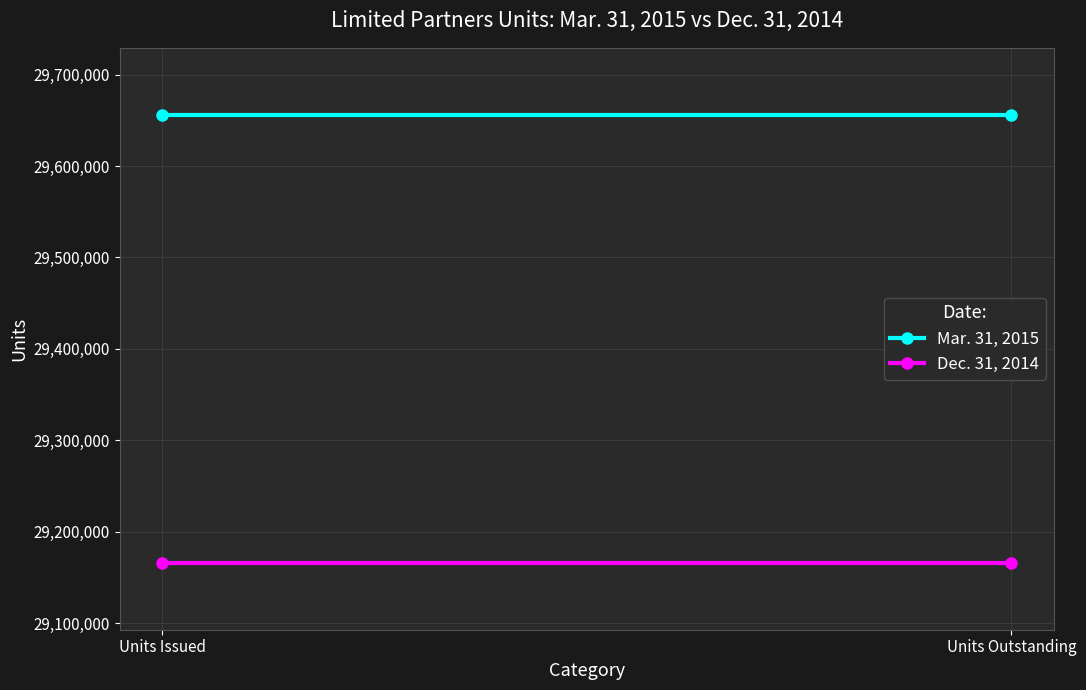

The value of Dec. 31, 2014 at Units Issued is 29166112. True or false?

True